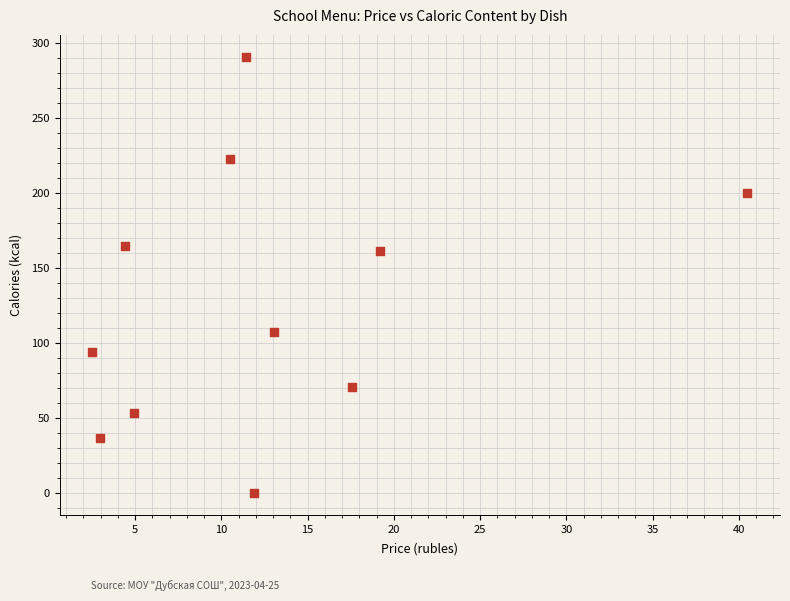

What is the range of X values (max minus min)?

38.0